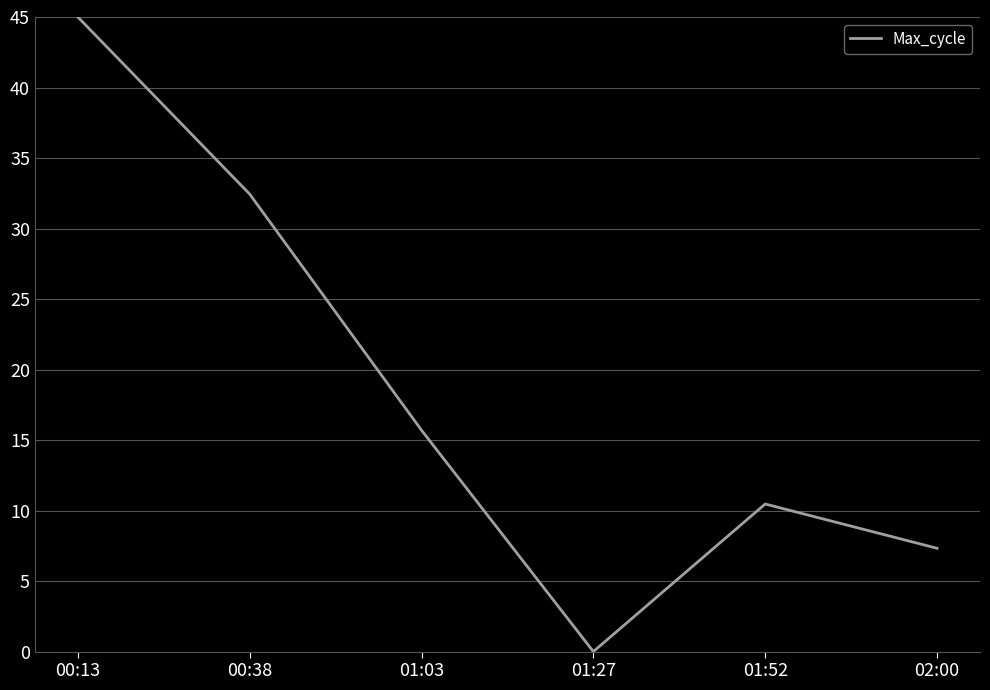

Which has a higher value, 01:52 or 00:38?

00:38